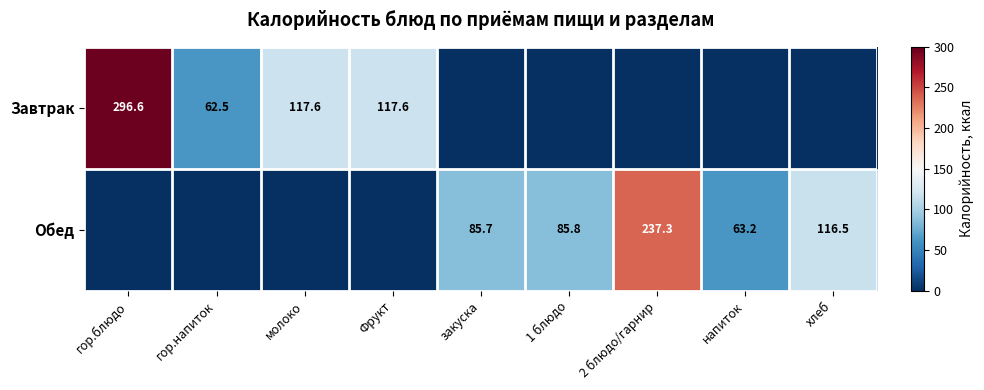

Is the value of Обед at напиток greater than the value of Завтрак at гор.блюдо?

No